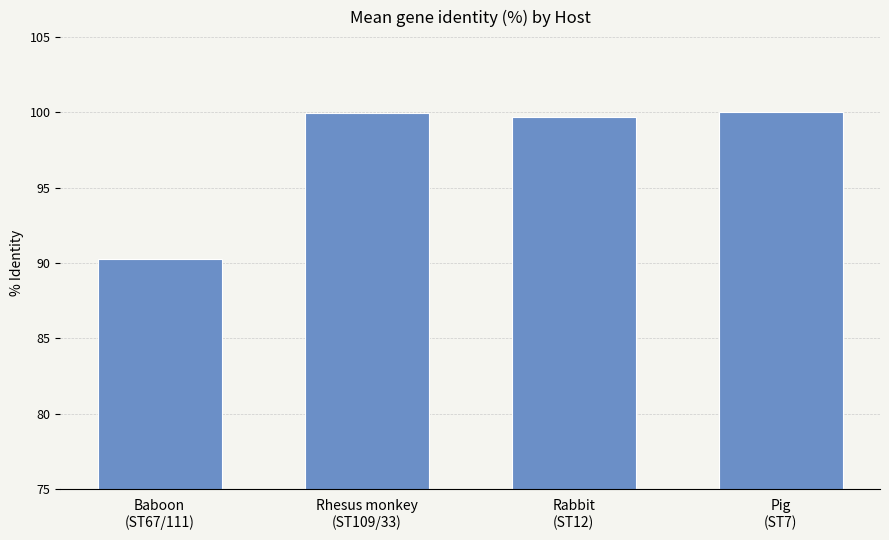

What is the average value?

97.5